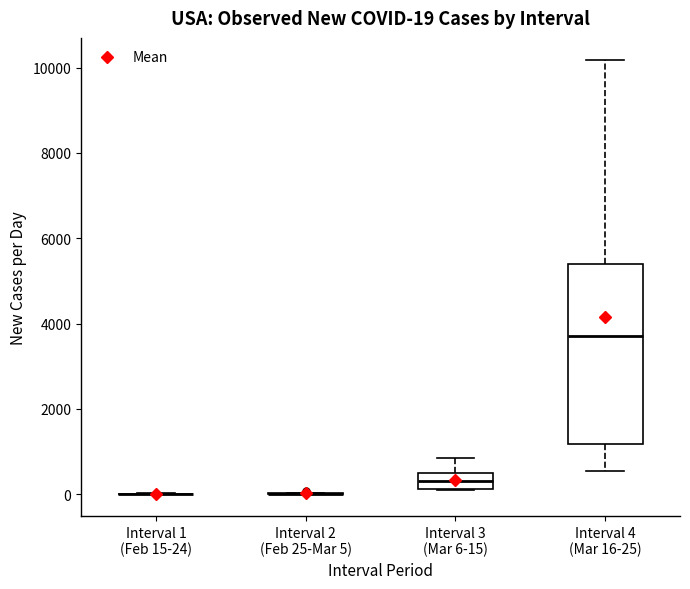

Which box is the tallest, from its lower edge to its upper edge?

Interval 4 (Mar 16-25)